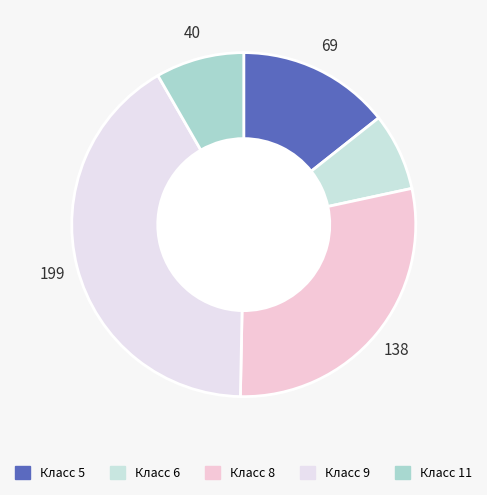

Is there any slice that represents more than half of the pie?

No